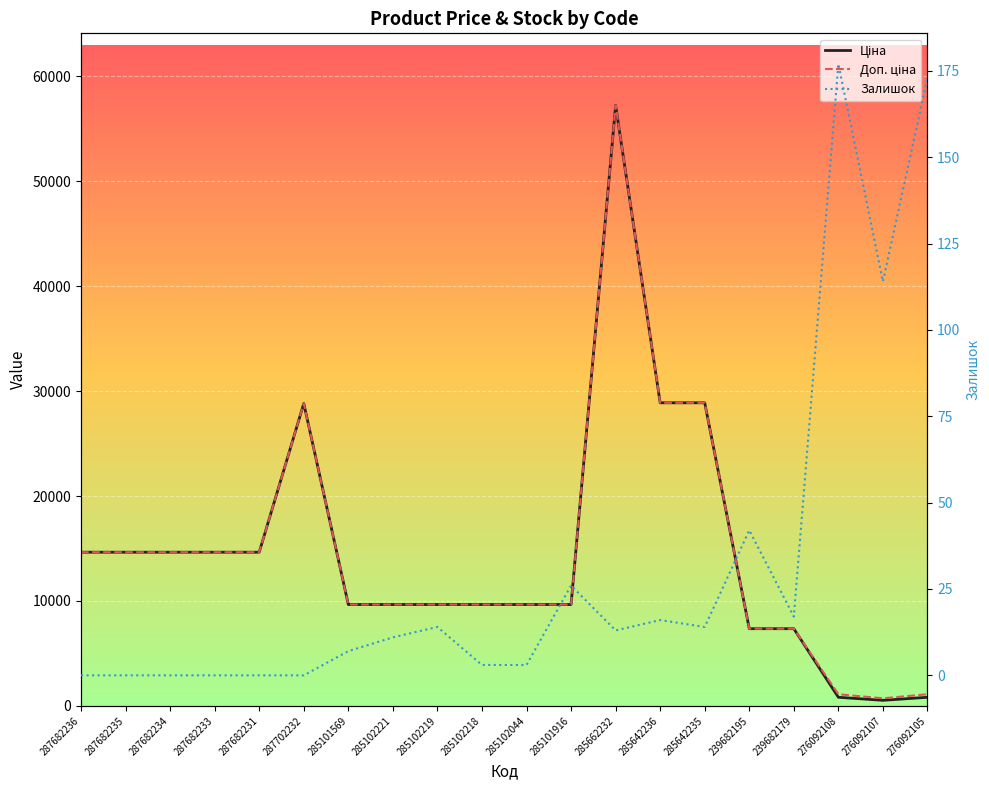

What are all the series names shown in the legend?

Ціна, Доп. ціна, Залишок